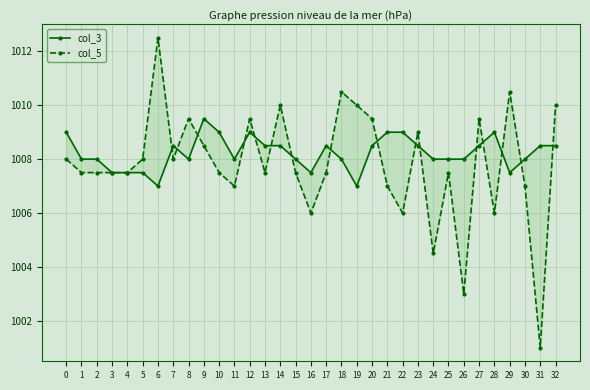

How many lines are shown in the chart?

2